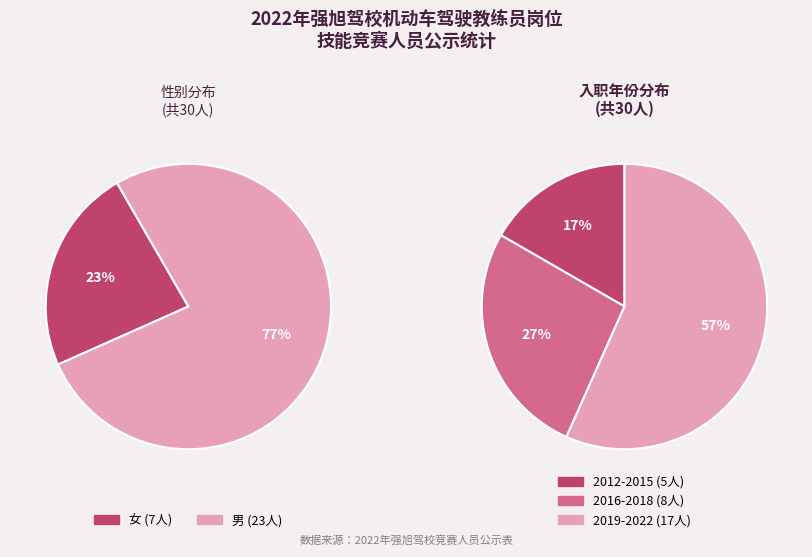

To the nearest percent, what percentage of the pie is 女?

23%